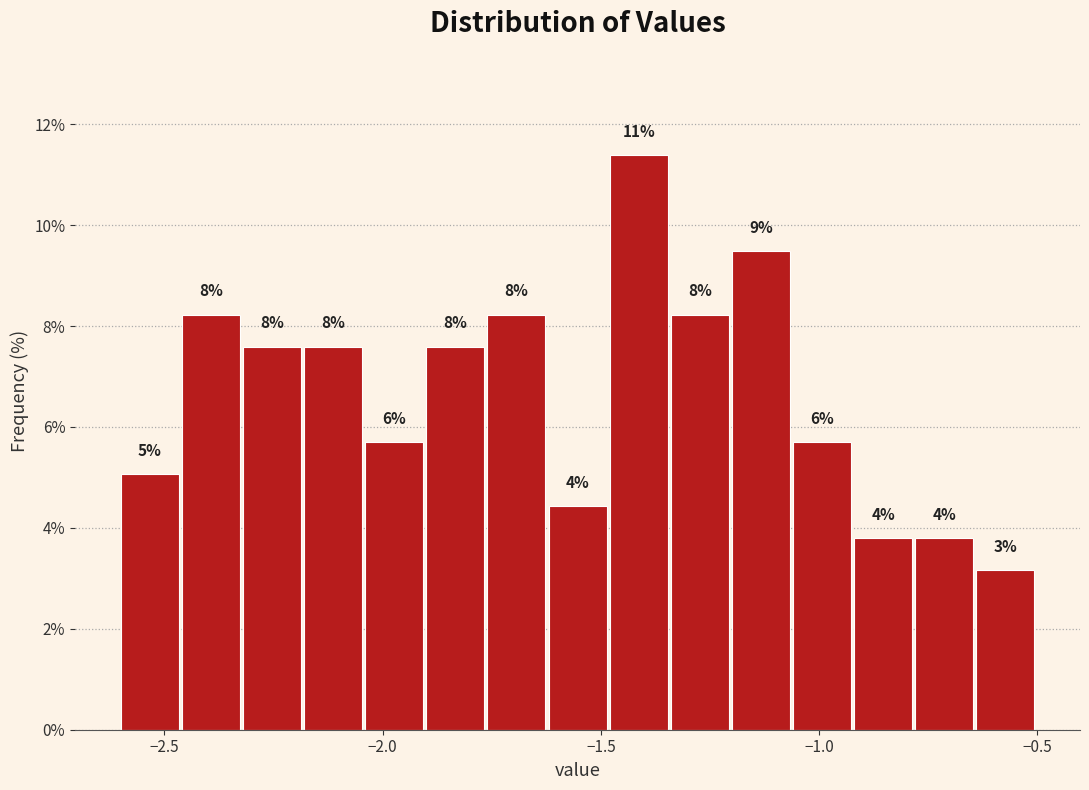

Read against the x-axis, roughly where is the centre of the tallest bar?

-1.40